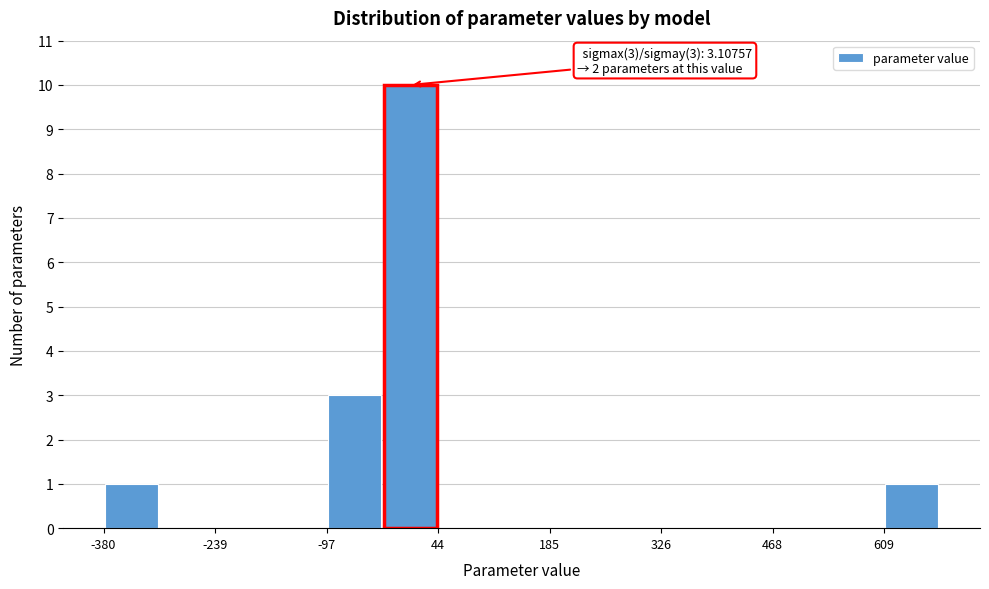

Around what value on the x-axis is the tallest bar? Give the approximate position of its centre, as read against the axis.

0